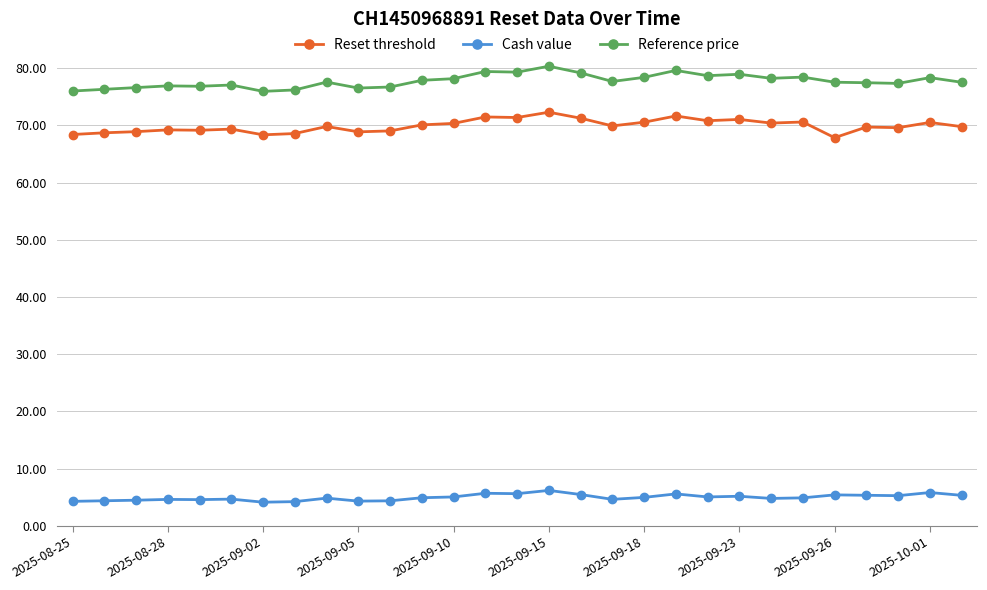

What is the value of the Cash value point at the 13th from the left?

5.1